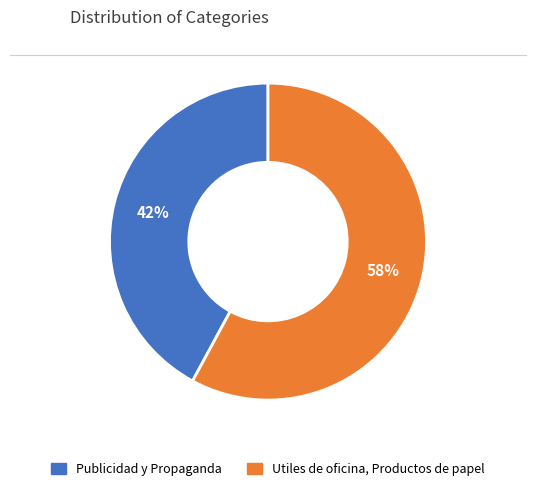

Do Publicidad y Propaganda and Utiles de oficina, Productos de papel together represent more than half of the pie?

Yes